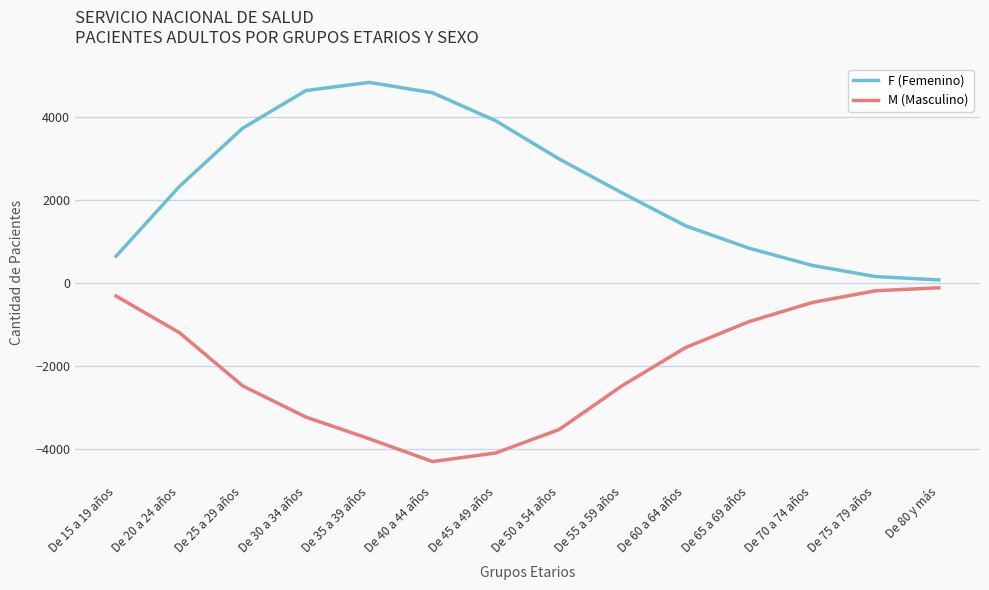

What is the minimum value shown in the chart?

-4309